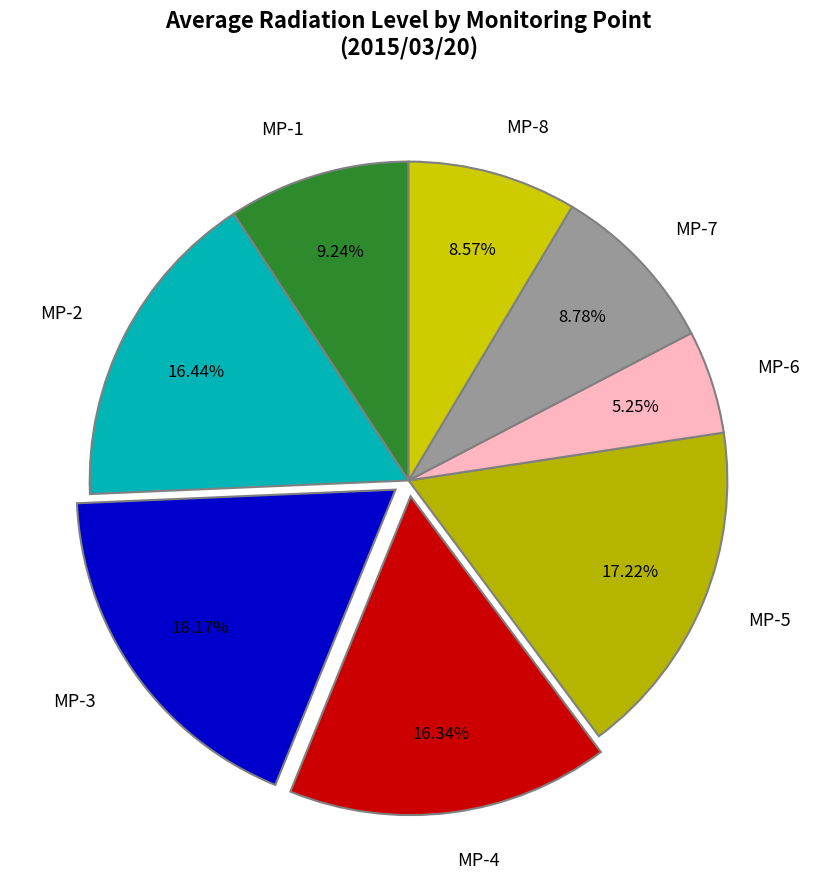

Approximately how many times larger is the value at MP-1 compared to MP-5?

0.5